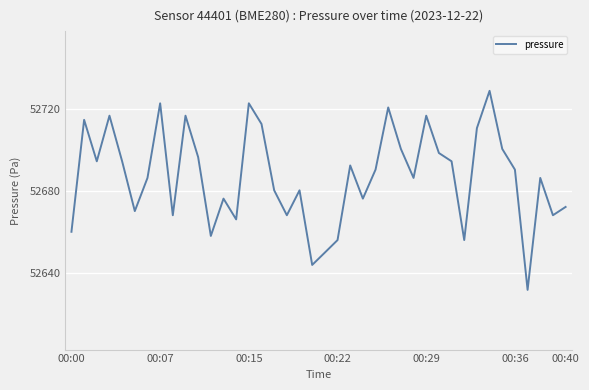

What is the greatest value displayed?

52729.1